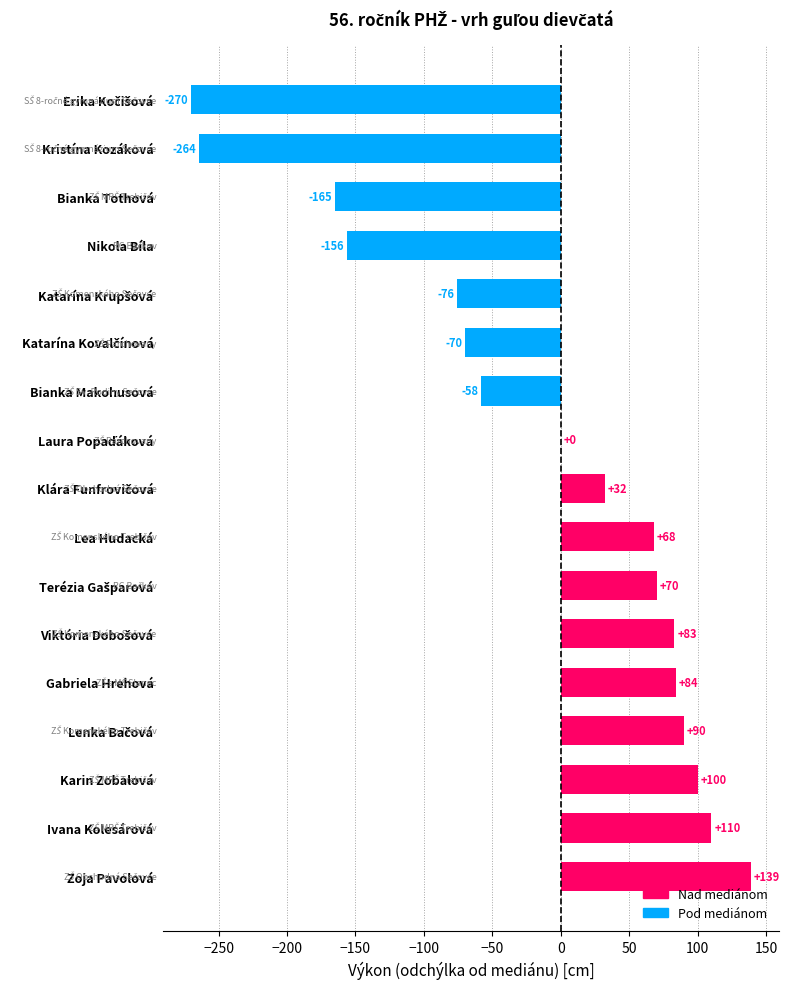

What is the approximate value at Bianka Makohusová, to the nearest 10?

-60